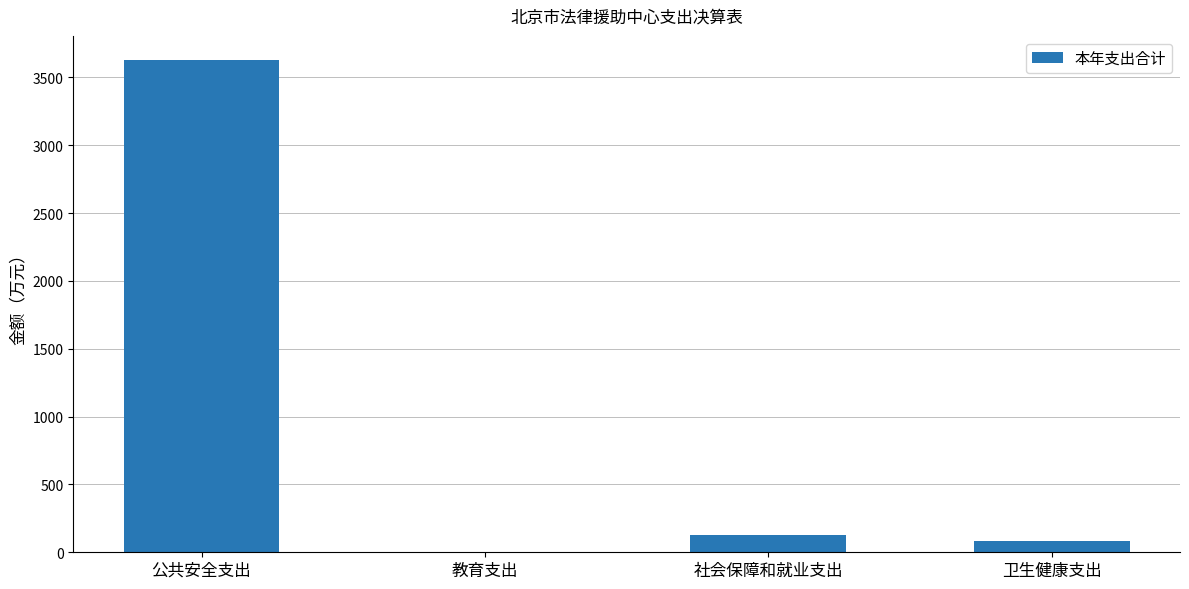

At which label does the data first exceed 126?

公共安全支出